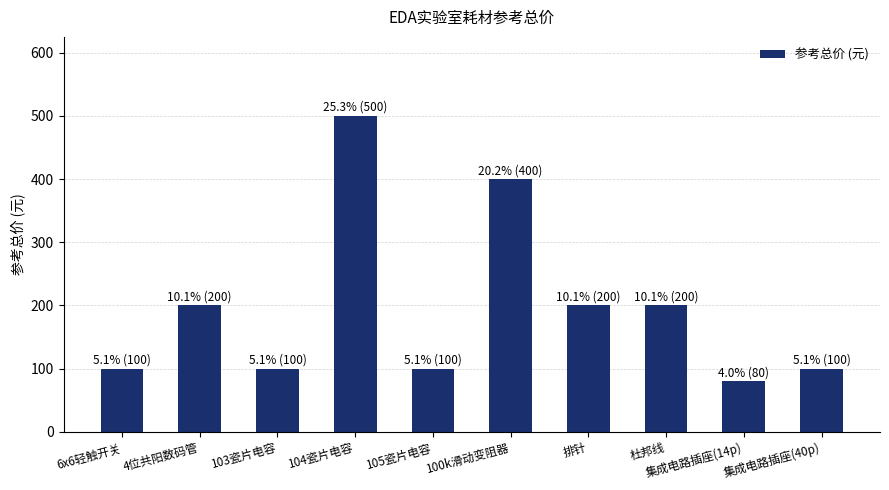

The value at 集成电路插座(14p) is 29. True or false?

False